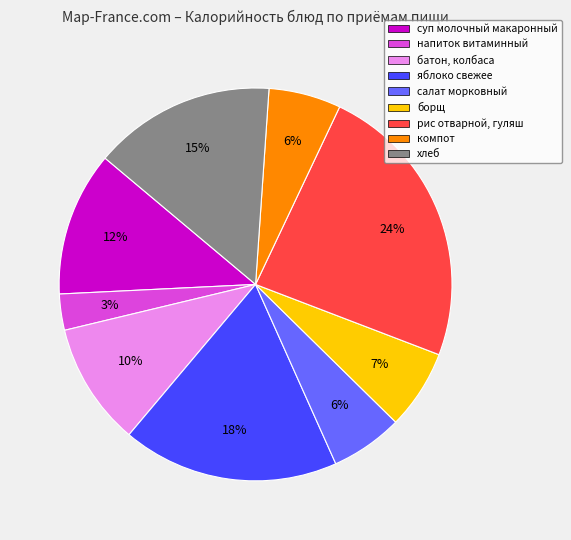

Is it true that компот is 1% of the pie?

False